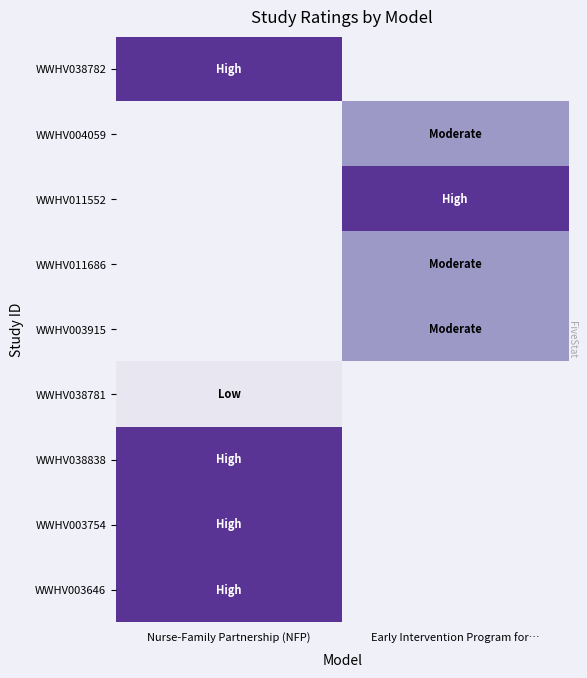

Which series has the largest range (max minus min)?

WWHV038782